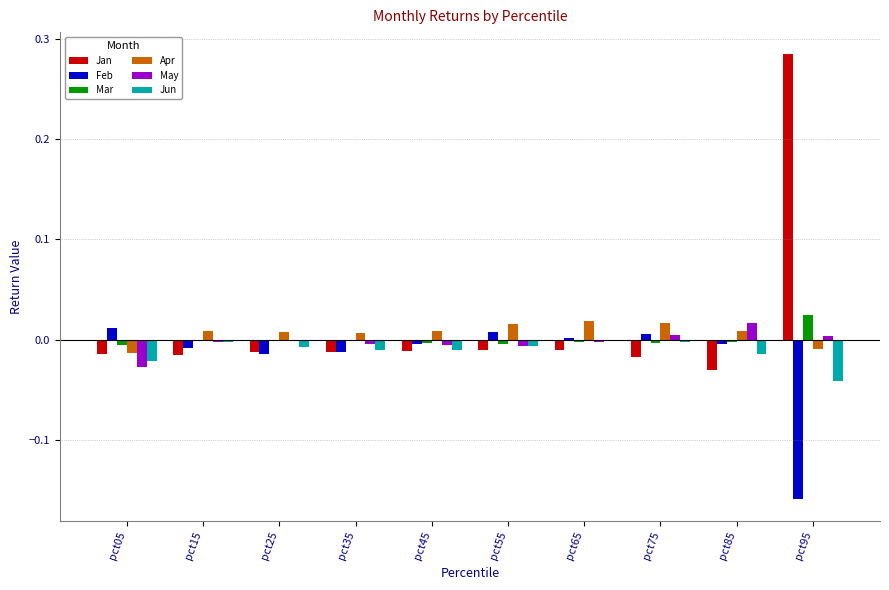

How many distinct data groups are displayed?

6